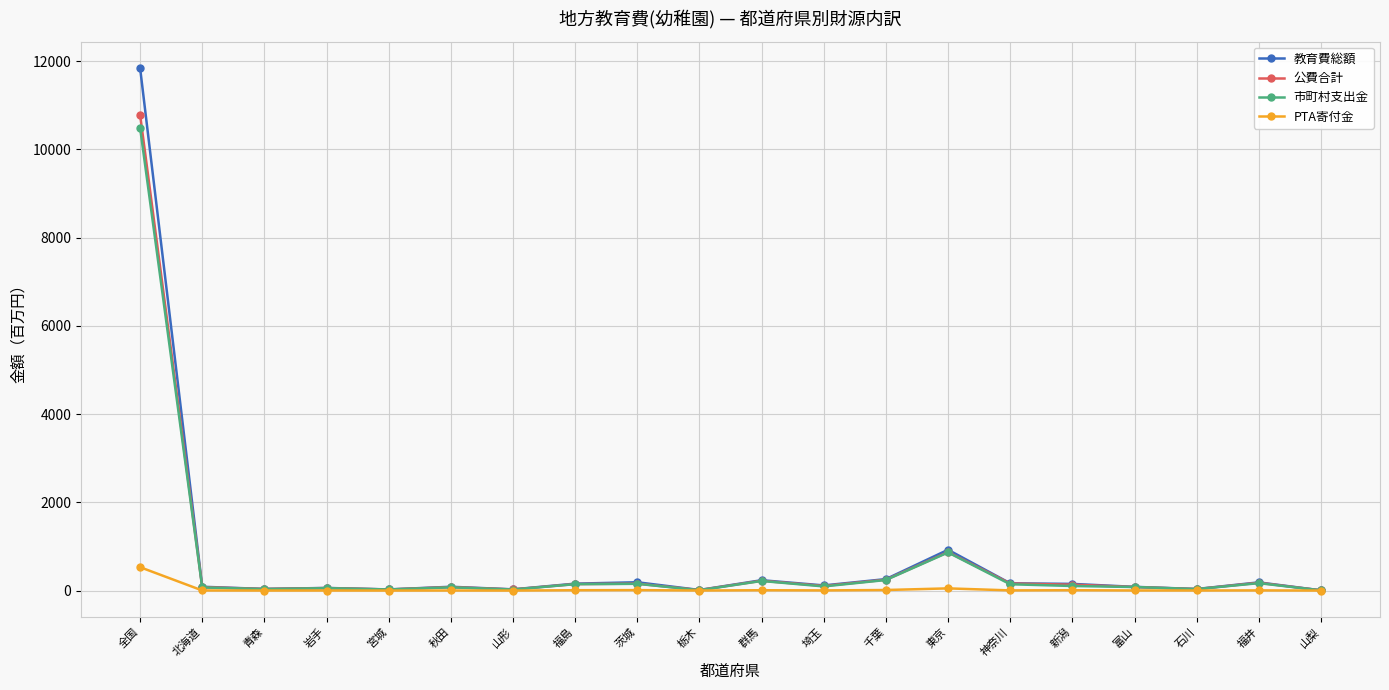

What position from the right is 福島?

13